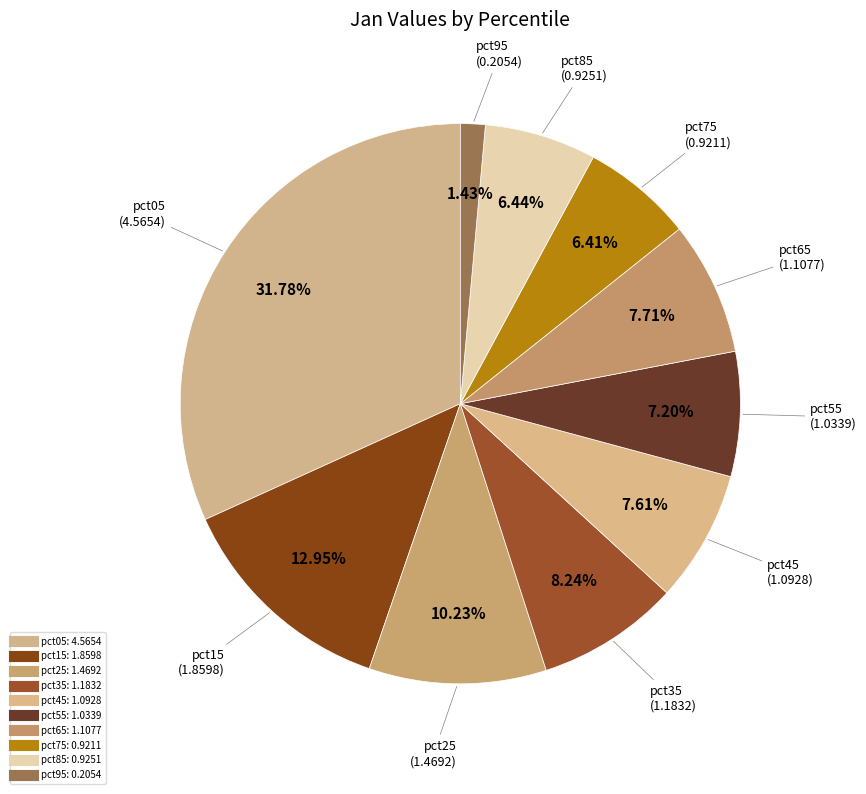

To the nearest percent, what is the difference between the pct95 and pct55 slice percentages?

6%